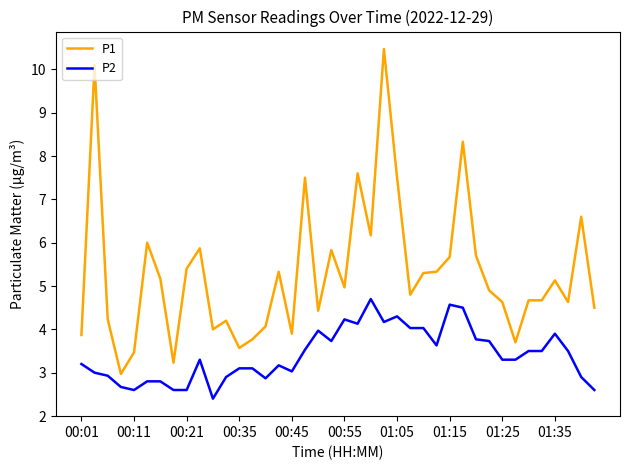

What is the difference between the maximum and minimum values in the P2 series?

2.3